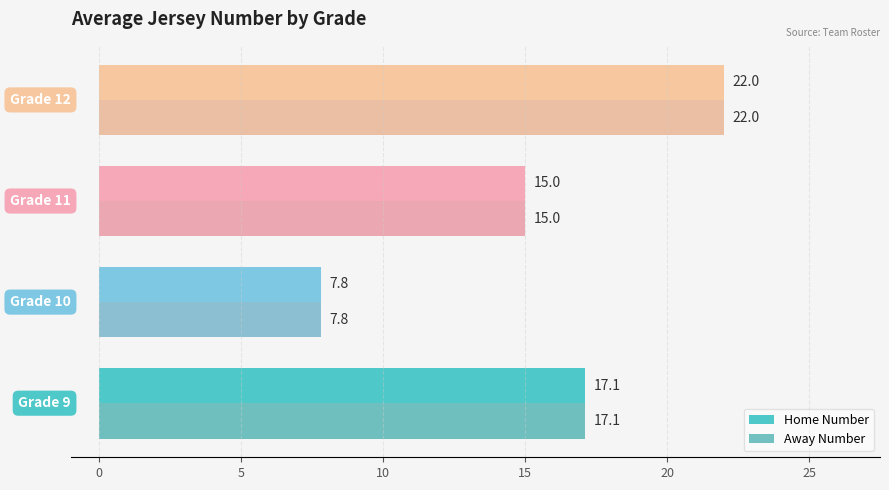

What is the highest value of the Away Number series?

22.0